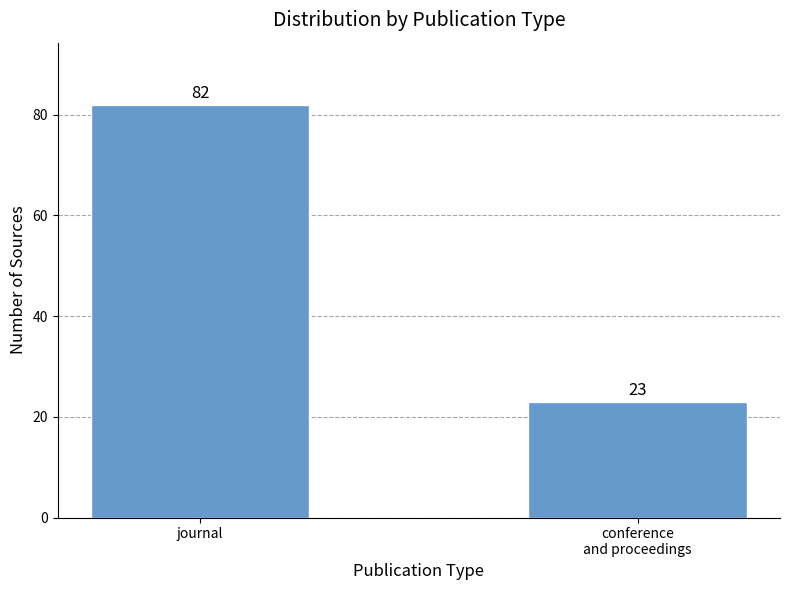

Reading right to left, list all the values displayed in this chart.

conference
and proceedings=23	journal=82